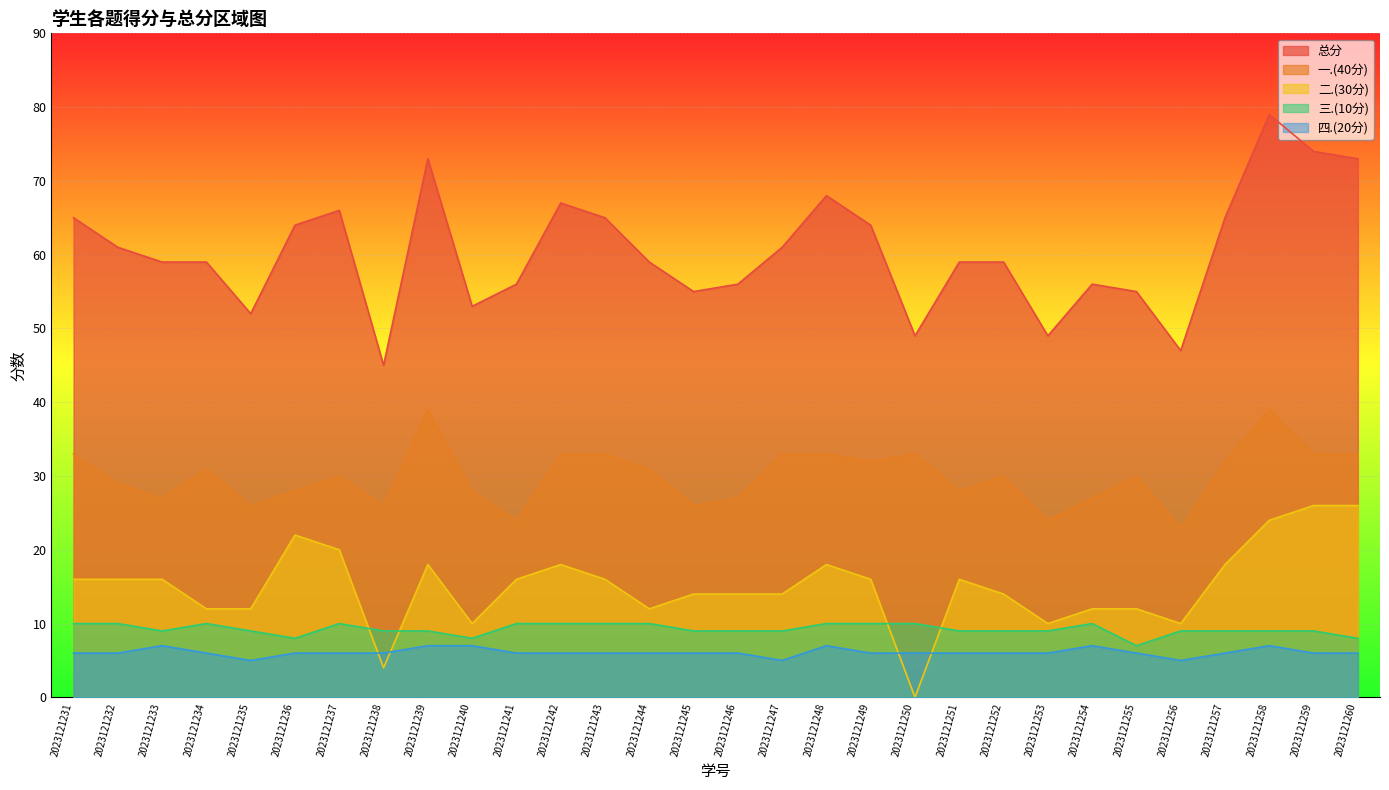

Reading right to left, extract all data points from this chart.

总分: 2023121260=73	2023121259=74	2023121258=79	2023121257=65	2023121256=47	2023121255=55	2023121254=56	2023121253=49	2023121252=59	2023121251=59	2023121250=49	2023121249=64	2023121248=68	2023121247=61	2023121246=56	2023121245=55	2023121244=59	2023121243=65	2023121242=67	2023121241=56	2023121240=53	2023121239=73	2023121238=45	2023121237=66	2023121236=64	2023121235=52	2023121234=59	2023121233=59	2023121232=61	2023121231=65
一.(40分): 2023121260=33	2023121259=33	2023121258=39	2023121257=32	2023121256=23	2023121255=30	2023121254=27	2023121253=24	2023121252=30	2023121251=28	2023121250=33	2023121249=32	2023121248=33	2023121247=33	2023121246=27	2023121245=26	2023121244=31	2023121243=33	2023121242=33	2023121241=24	2023121240=28	2023121239=39	2023121238=26	2023121237=30	2023121236=28	2023121235=26	2023121234=31	2023121233=27	2023121232=29	2023121231=33
二.(30分): 2023121260=26	2023121259=26	2023121258=24	2023121257=18	2023121256=10	2023121255=12	2023121254=12	2023121253=10	2023121252=14	2023121251=16	2023121250=0	2023121249=16	2023121248=18	2023121247=14	2023121246=14	2023121245=14	2023121244=12	2023121243=16	2023121242=18	2023121241=16	2023121240=10	2023121239=18	2023121238=4	2023121237=20	2023121236=22	2023121235=12	2023121234=12	2023121233=16	2023121232=16	2023121231=16
三.(10分): 2023121260=8	2023121259=9	2023121258=9	2023121257=9	2023121256=9	2023121255=7	2023121254=10	2023121253=9	2023121252=9	2023121251=9	2023121250=10	2023121249=10	2023121248=10	2023121247=9	2023121246=9	2023121245=9	2023121244=10	2023121243=10	2023121242=10	2023121241=10	2023121240=8	2023121239=9	2023121238=9	2023121237=10	2023121236=8	2023121235=9	2023121234=10	2023121233=9	2023121232=10	2023121231=10
四.(20分): 2023121260=6	2023121259=6	2023121258=7	2023121257=6	2023121256=5	2023121255=6	2023121254=7	2023121253=6	2023121252=6	2023121251=6	2023121250=6	2023121249=6	2023121248=7	2023121247=5	2023121246=6	2023121245=6	2023121244=6	2023121243=6	2023121242=6	2023121241=6	2023121240=7	2023121239=7	2023121238=6	2023121237=6	2023121236=6	2023121235=5	2023121234=6	2023121233=7	2023121232=6	2023121231=6